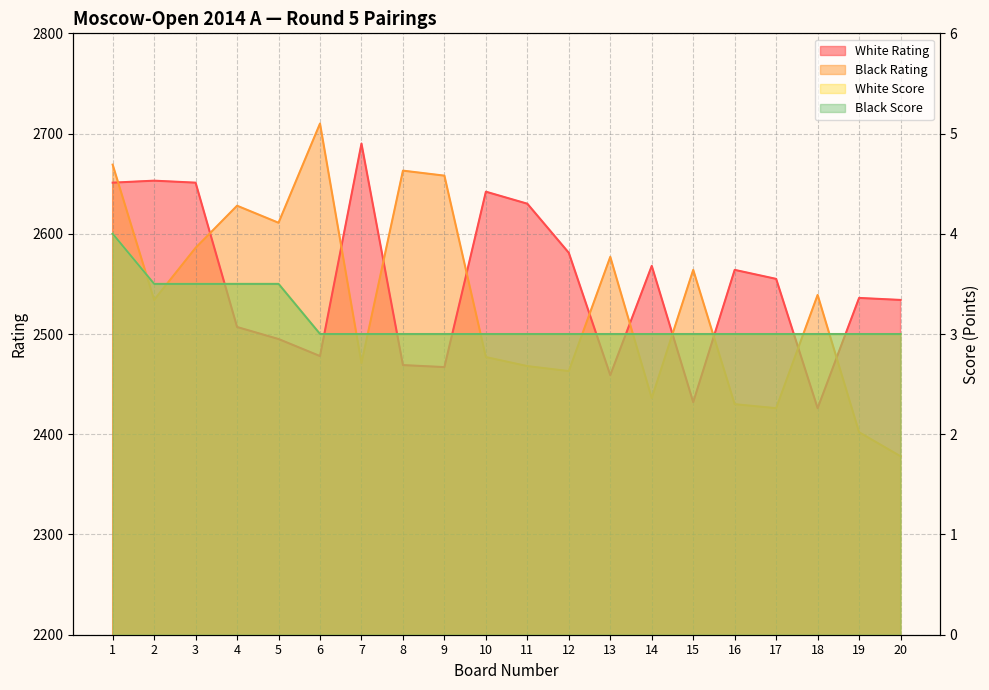

True or false: White Rating and White Score intersect in this chart.

False